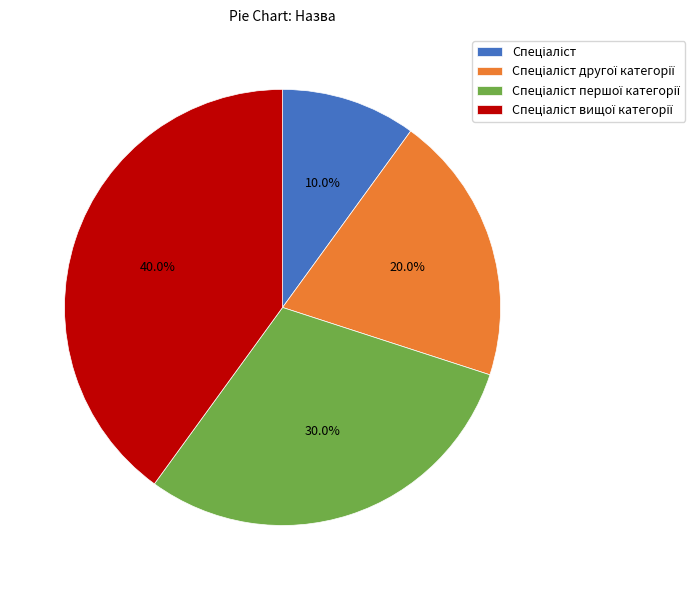

Is there a majority slice in this chart?

No